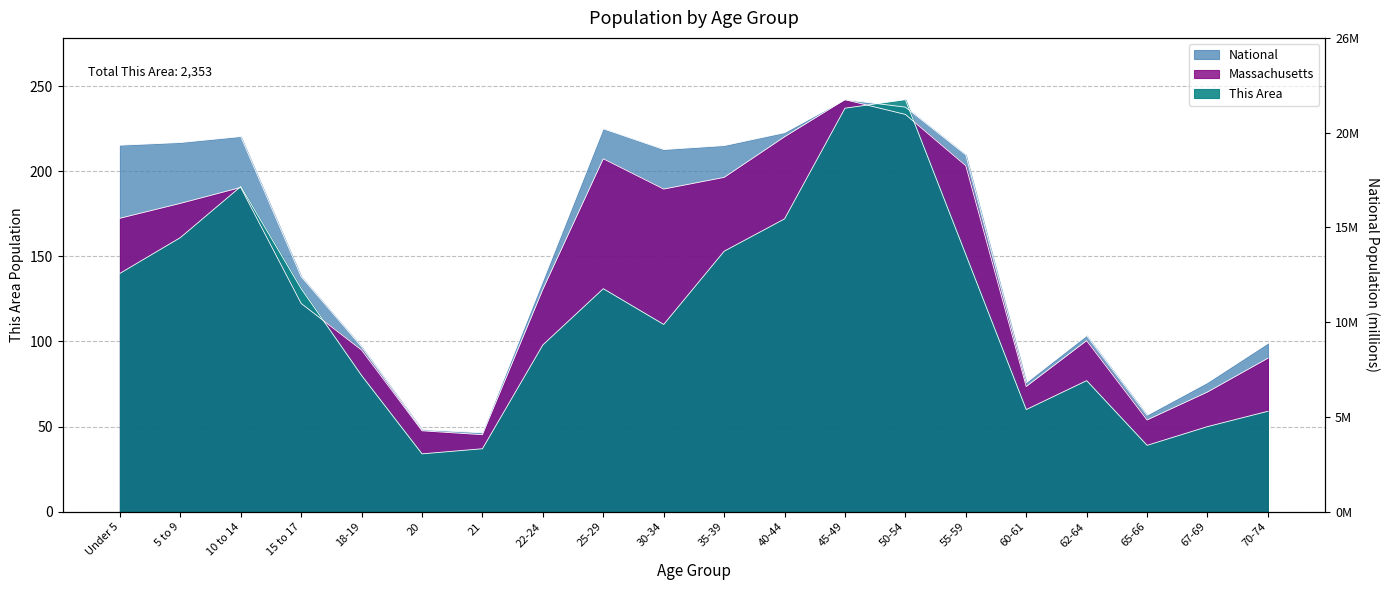

What is the difference between the National values at 30-34 and 10 to 14?

7.6